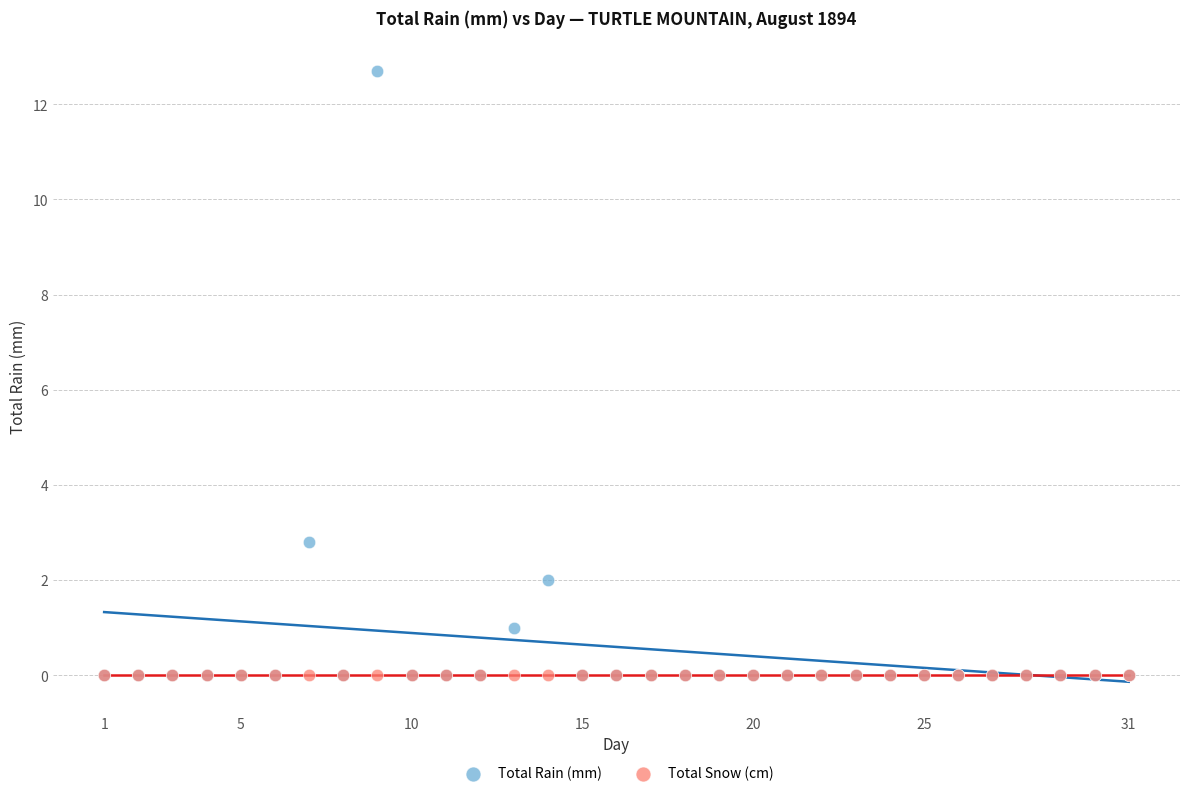

In the Total Rain (mm) series, what Y value is closest to 6?

2.8